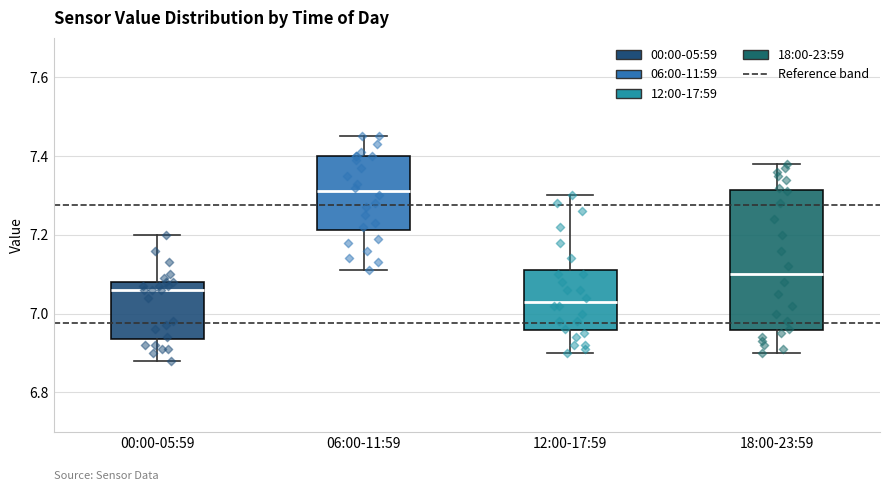

Where is the lower edge of the box for 12:00-17:59 on the y-axis? The values are not printed on the chart, so give them approximately, as read against the axis.

6.96